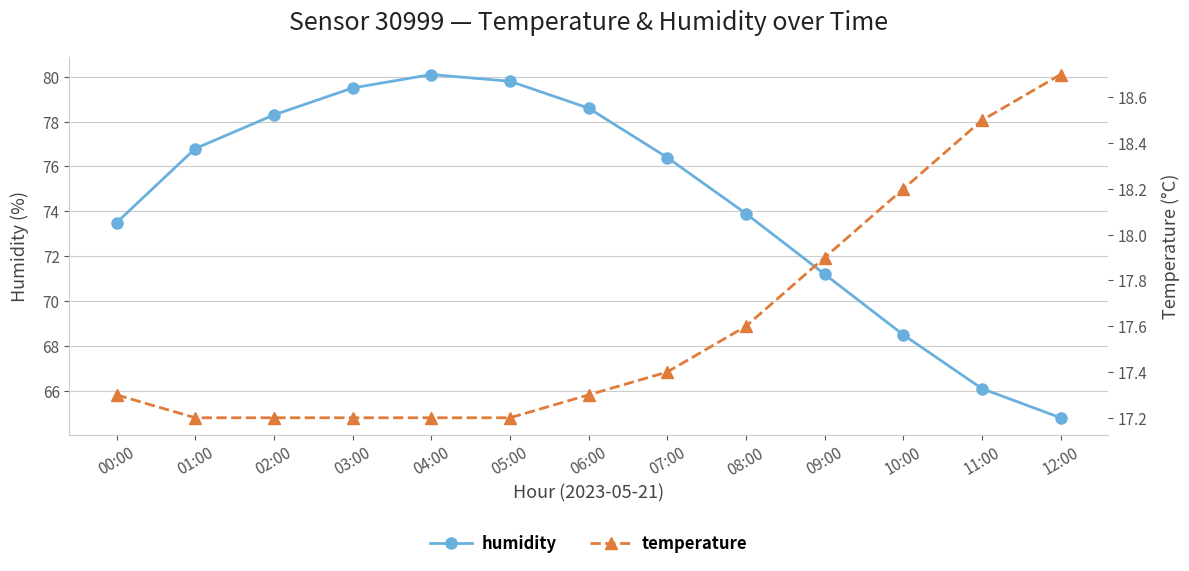

Reading left to right, what are all the values shown in this chart?

humidity: 00:00=73.5	01:00=76.8	02:00=78.3	03:00=79.5	04:00=80.1	05:00=79.8	06:00=78.6	07:00=76.4	08:00=73.9	09:00=71.2	10:00=68.5	11:00=66.1	12:00=64.8
temperature: 00:00=17.3	01:00=17.2	02:00=17.2	03:00=17.2	04:00=17.2	05:00=17.2	06:00=17.3	07:00=17.4	08:00=17.6	09:00=17.9	10:00=18.2	11:00=18.5	12:00=18.7